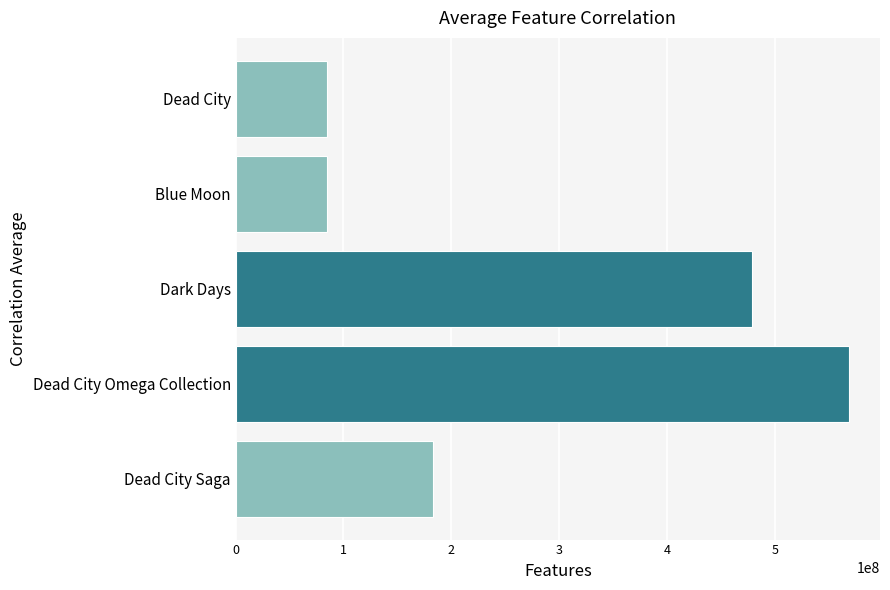

At which category does the chart reach its peak across all series?

Dead City Omega Collection